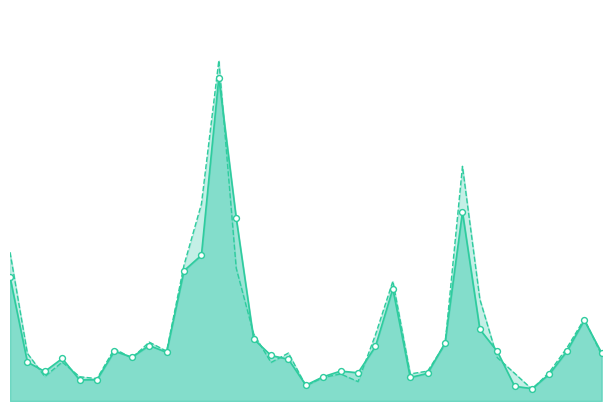

At which category is the sum across all series the highest?

13